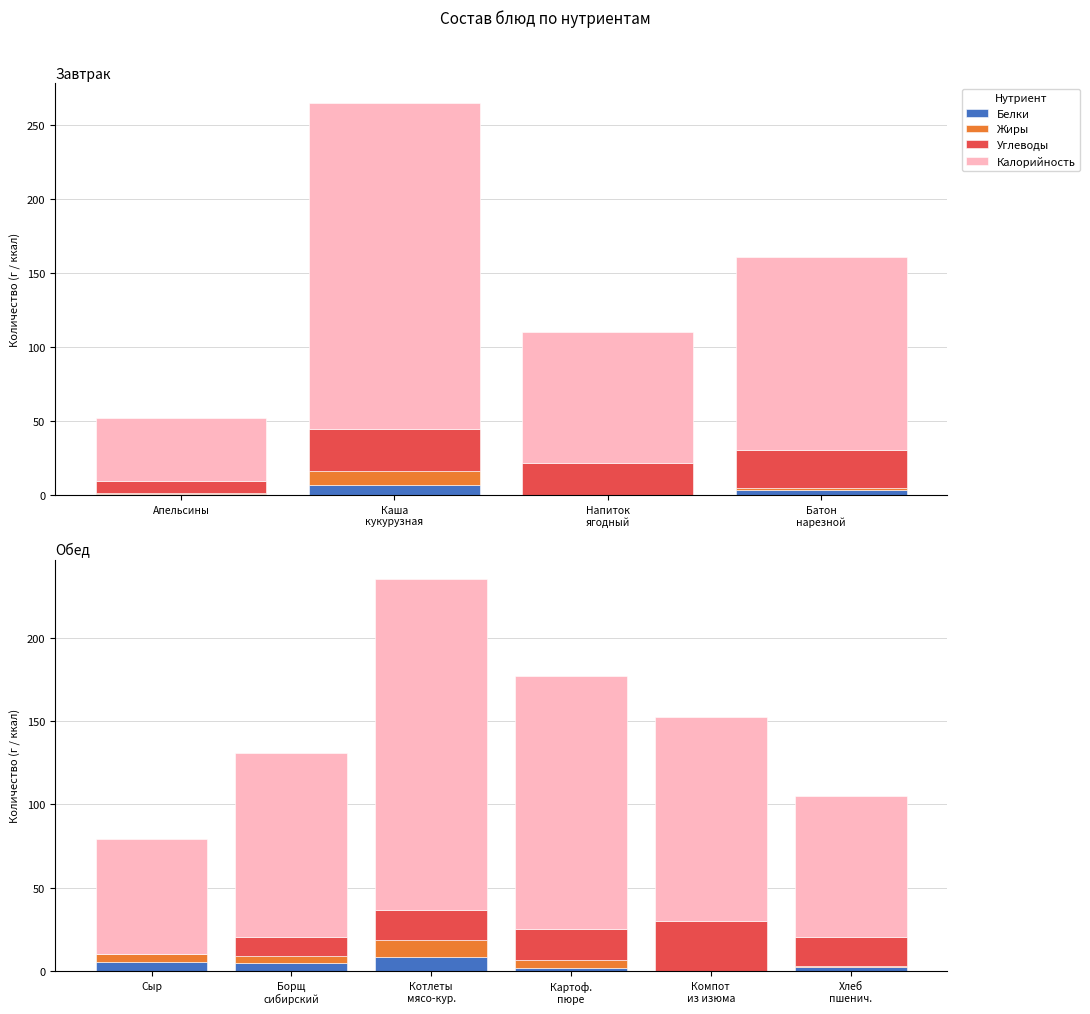

Which series changed the most between Борщ сибирский and Картоф. пюре?

Калорийность